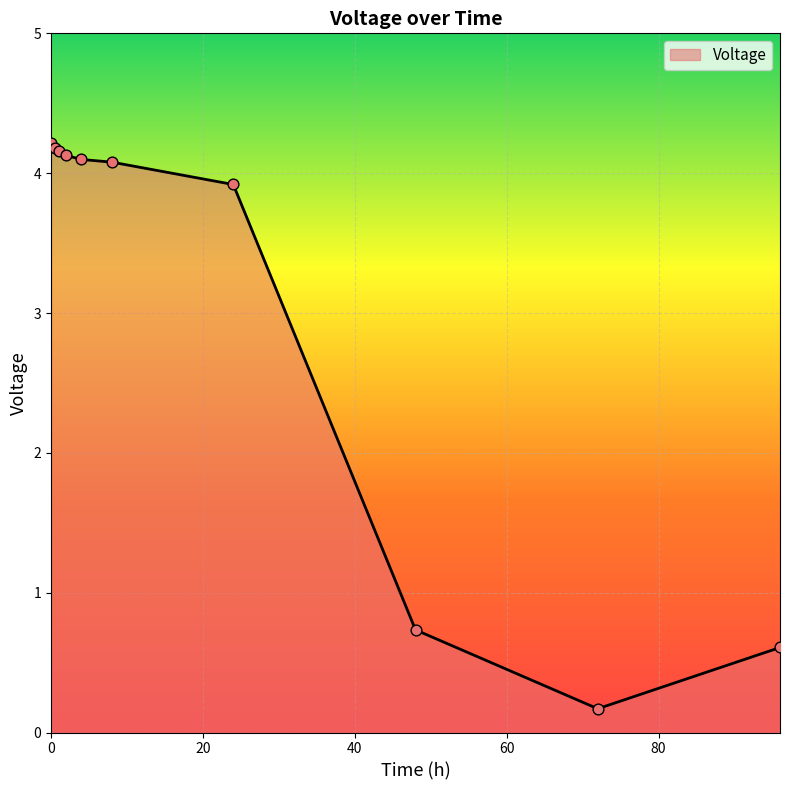

What is the difference between the maximum and minimum values?

4.0